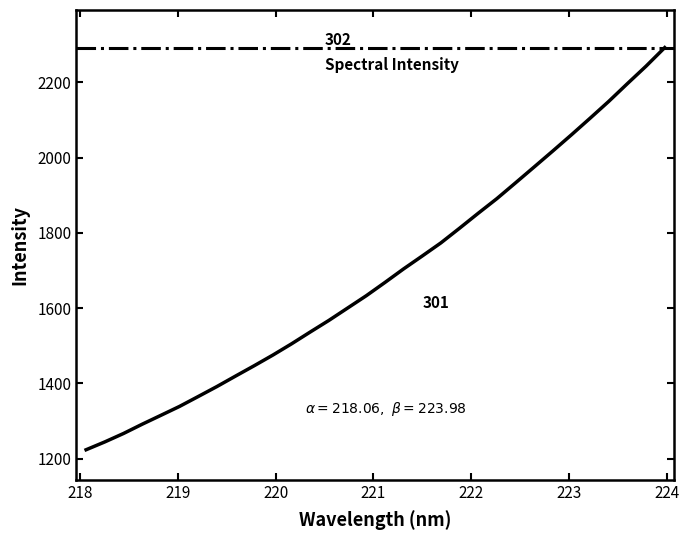

What value does the data have at 223.5987?

2196.6